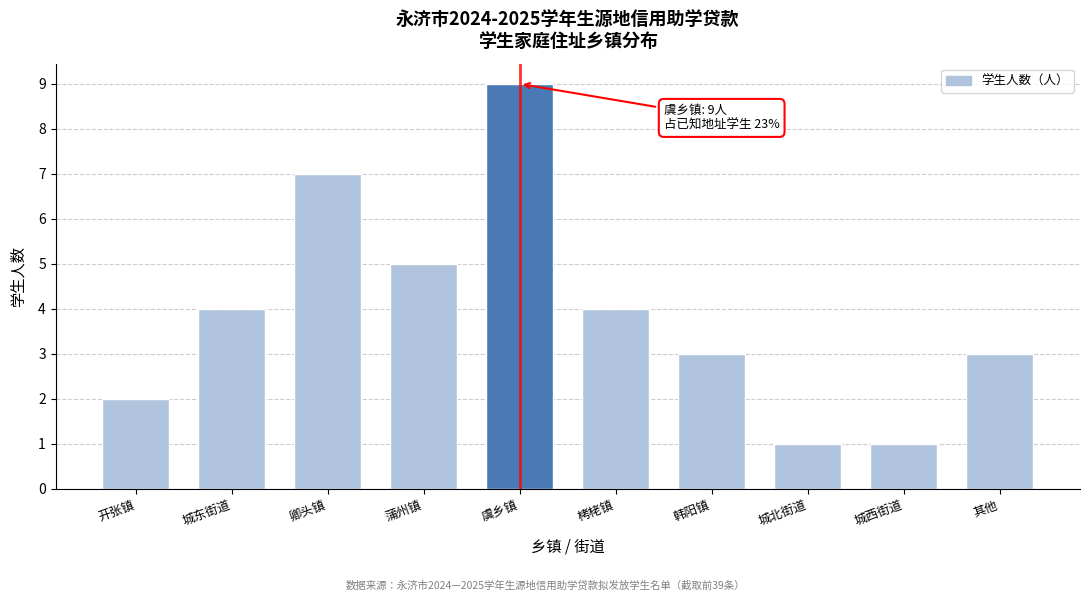

Reading left to right, list all the values displayed in this chart.

2	4	7	5	9	4	3	1	1	3